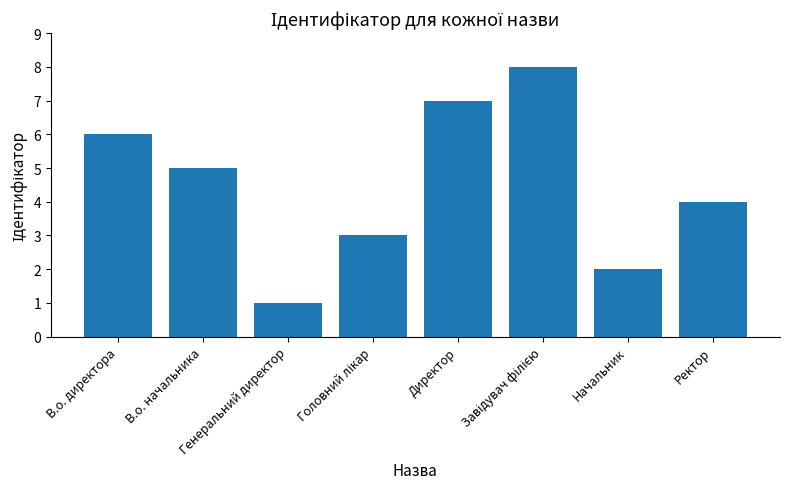

What value does the data have at В.о. директора?

6